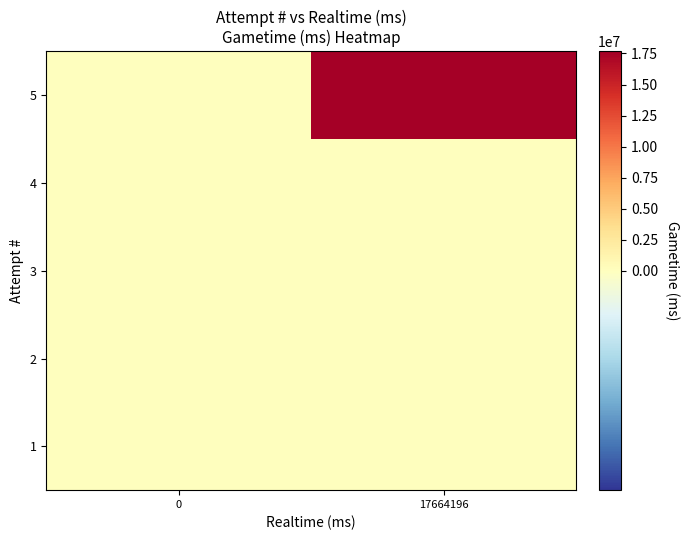

Reading right to left, extract all data points from this chart.

1: 17664196=0	0=0
2: 17664196=0	0=0
3: 17664196=0	0=0
4: 17664196=0	0=0
5: 17664196=17664196	0=0